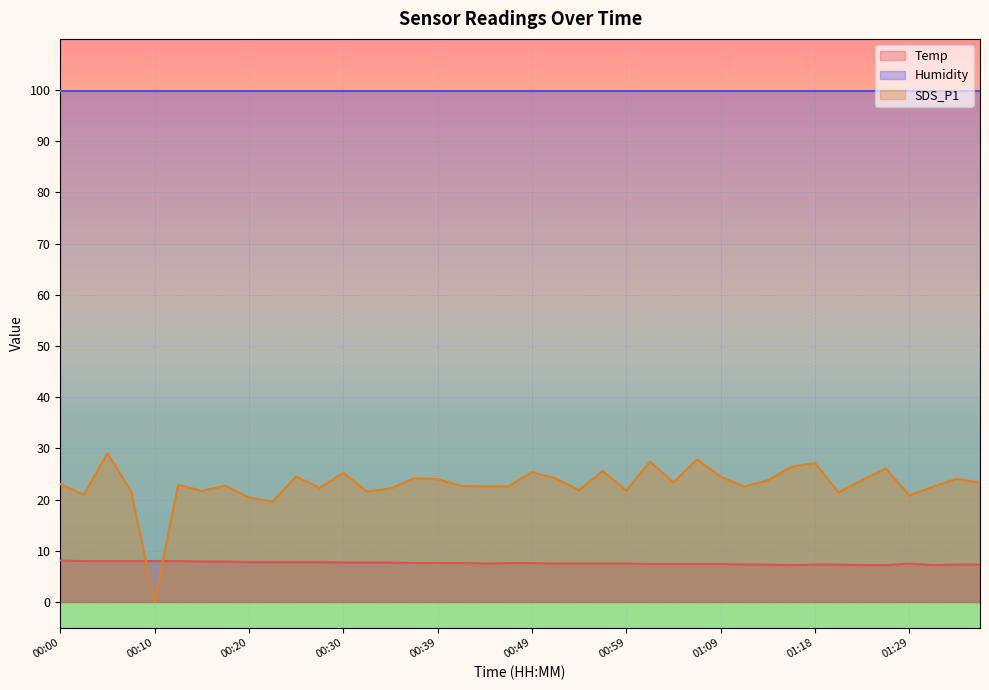

What is the average value of the SDS_P1 series?

22.9